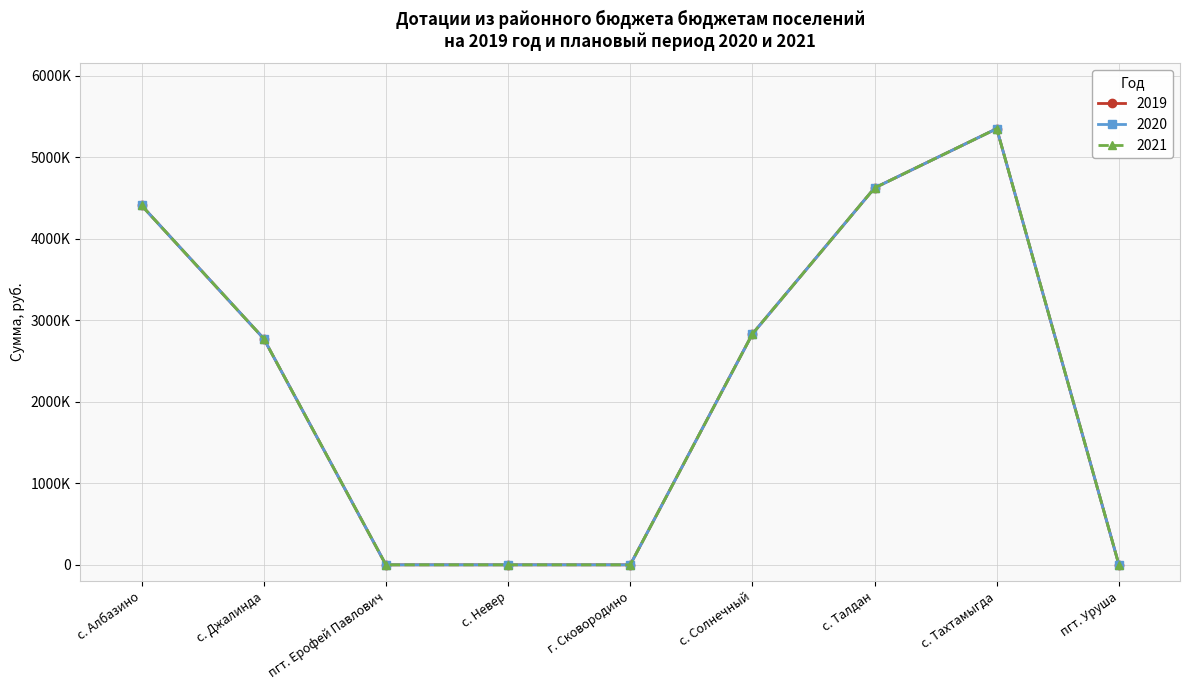

Which has a higher value, г. Сковородино or с. Талдан?

с. Талдан